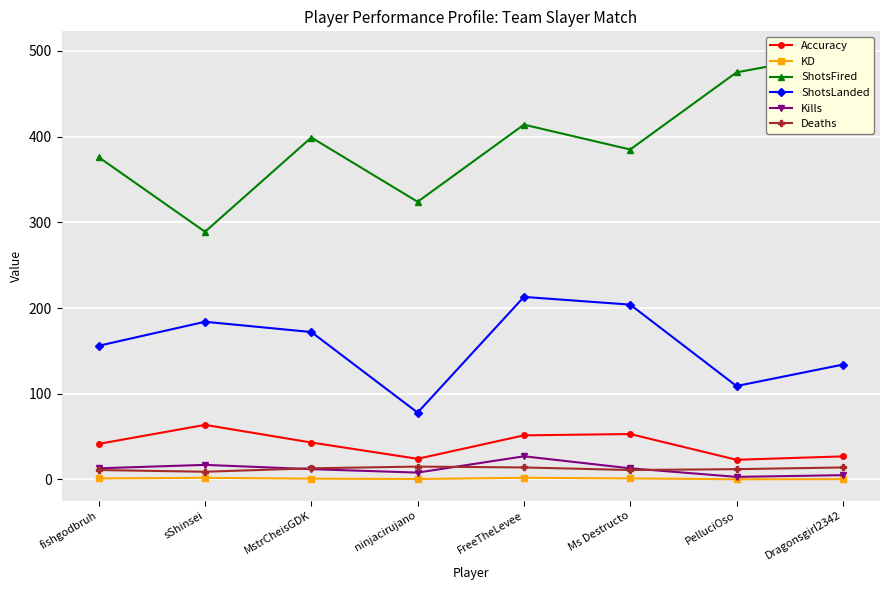

Is the value of ShotsLanded at Dragonsgirl2342 greater than the value of KD at FreeTheLevee?

Yes